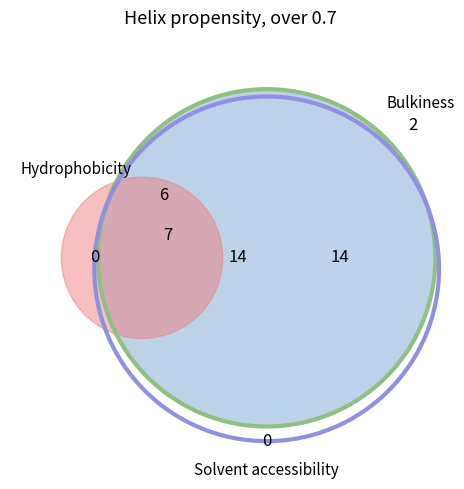

Between 6 and 4, which is larger?

4